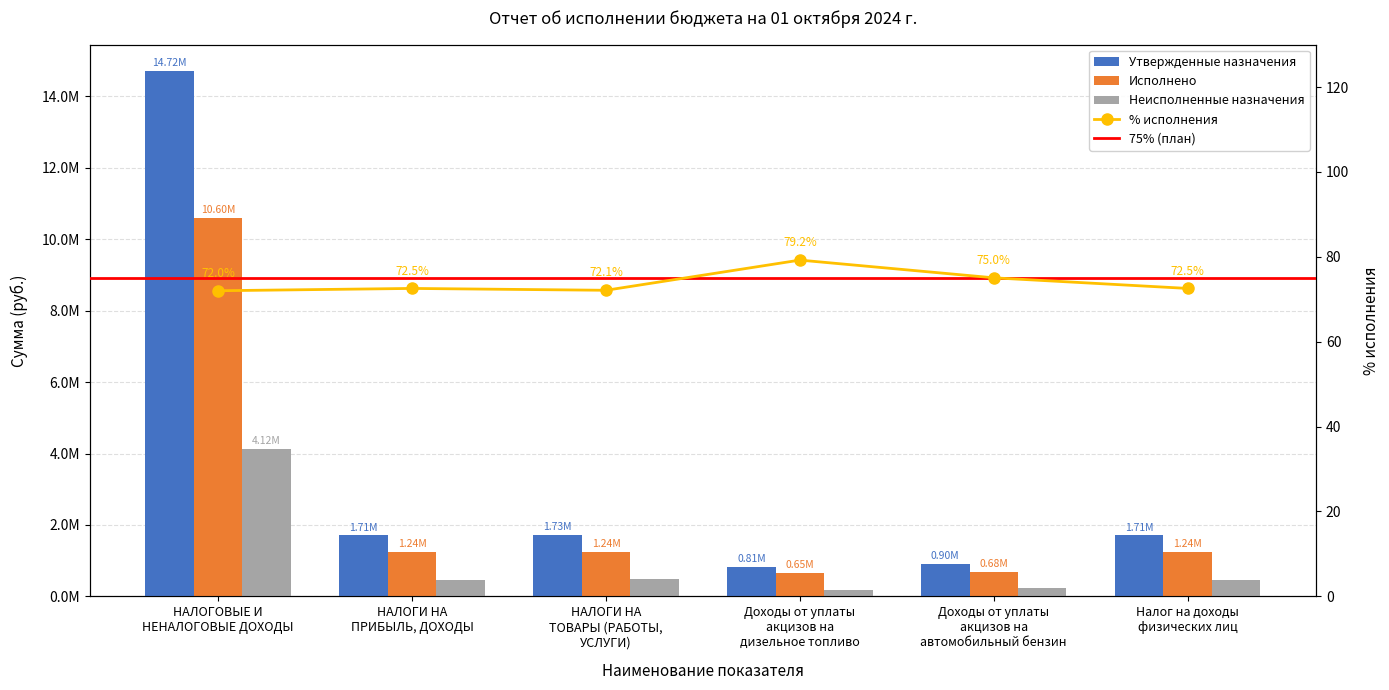

What is the difference between the second highest and second lowest values in the Утвержденные назначения series?

821700.0